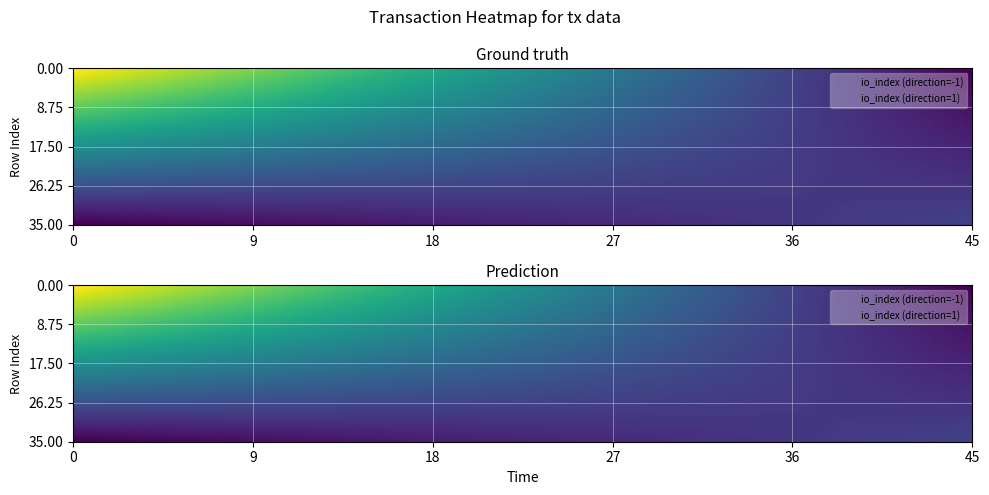

What is the spread (max minus min) of values at direction?

2